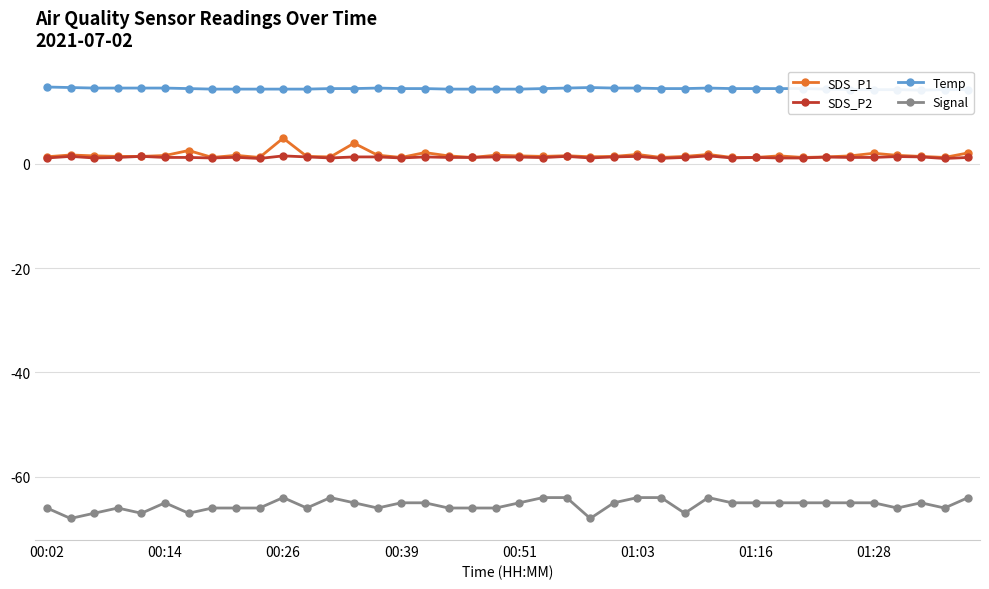

True or false: Signal and SDS_P1 intersect in this chart.

False